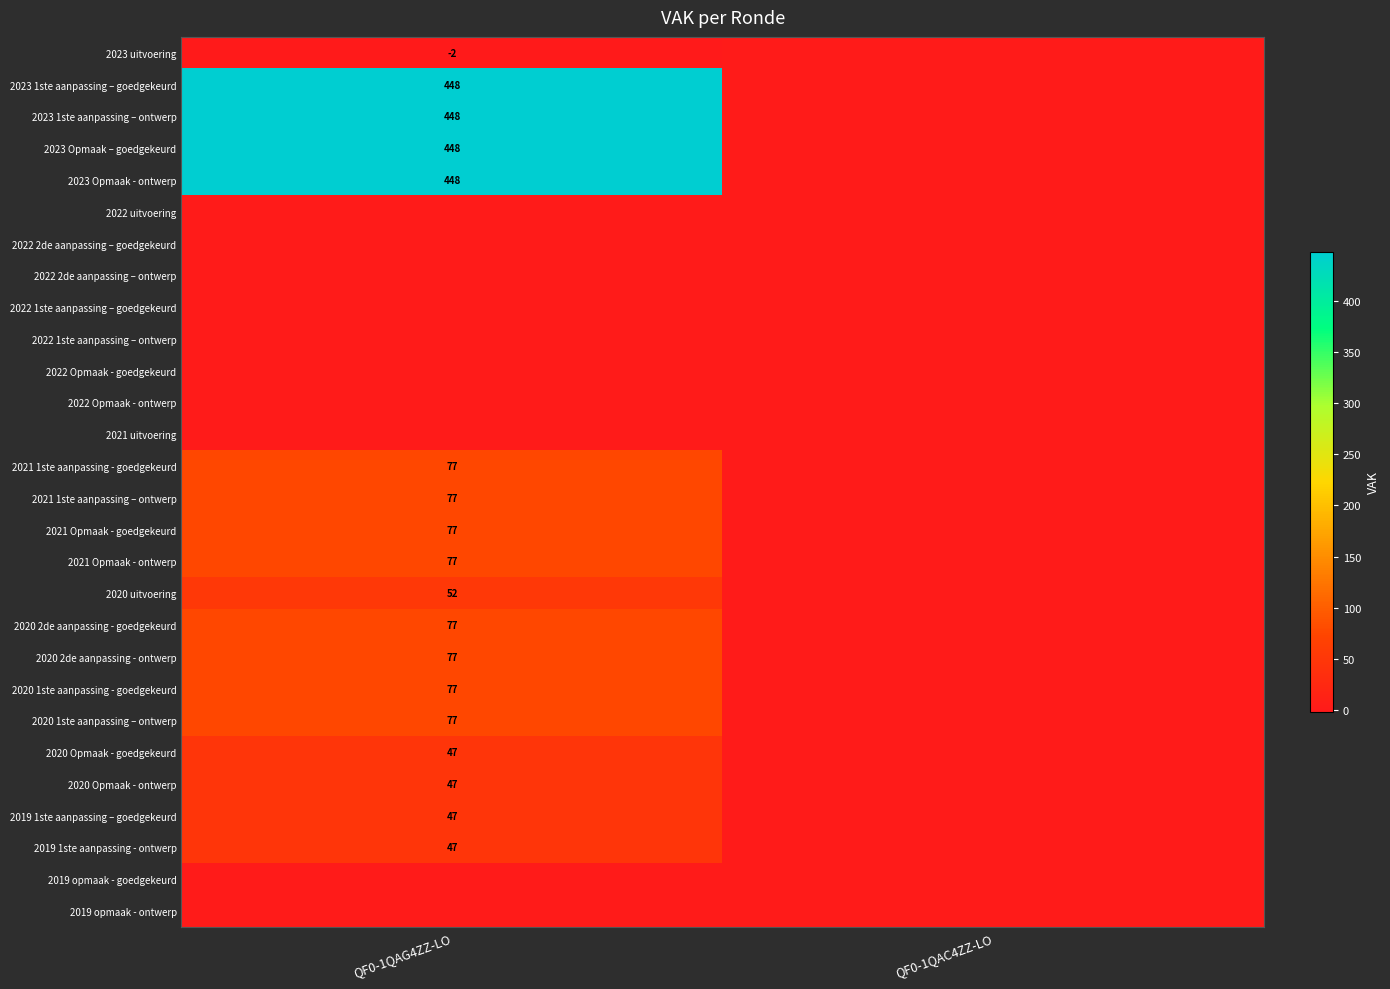

Is it true that 2023 1ste aanpassing – ontwerp equals 119 at QF0-1QAG4ZZ-LO?

False